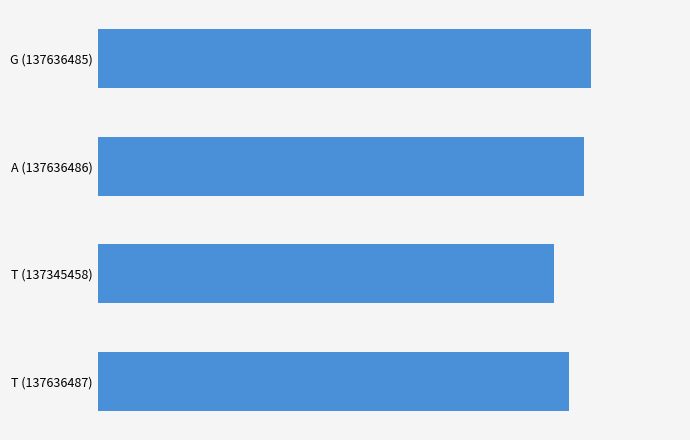

List the labels in order of value, smallest first.

T (137345458), T (137636487), A (137636486), G (137636485)